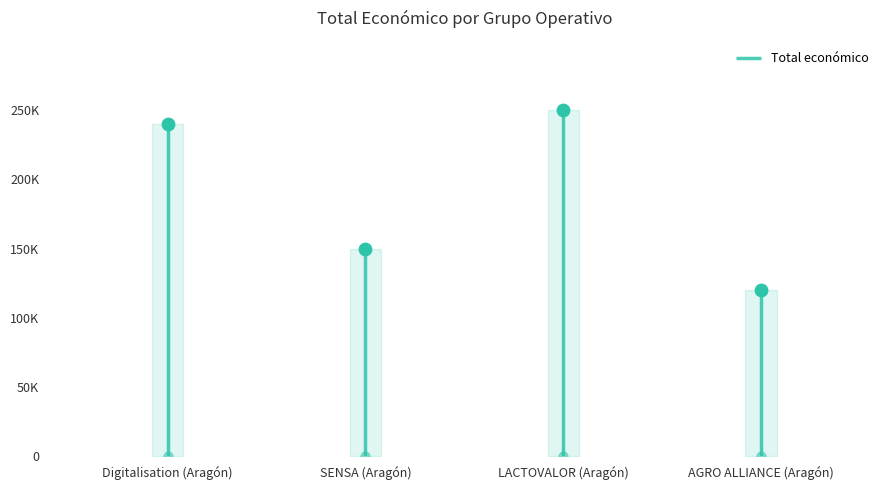

What is the ratio of the value at LACTOVALOR (Aragón) to the value at SENSA (Aragón)?

1.7